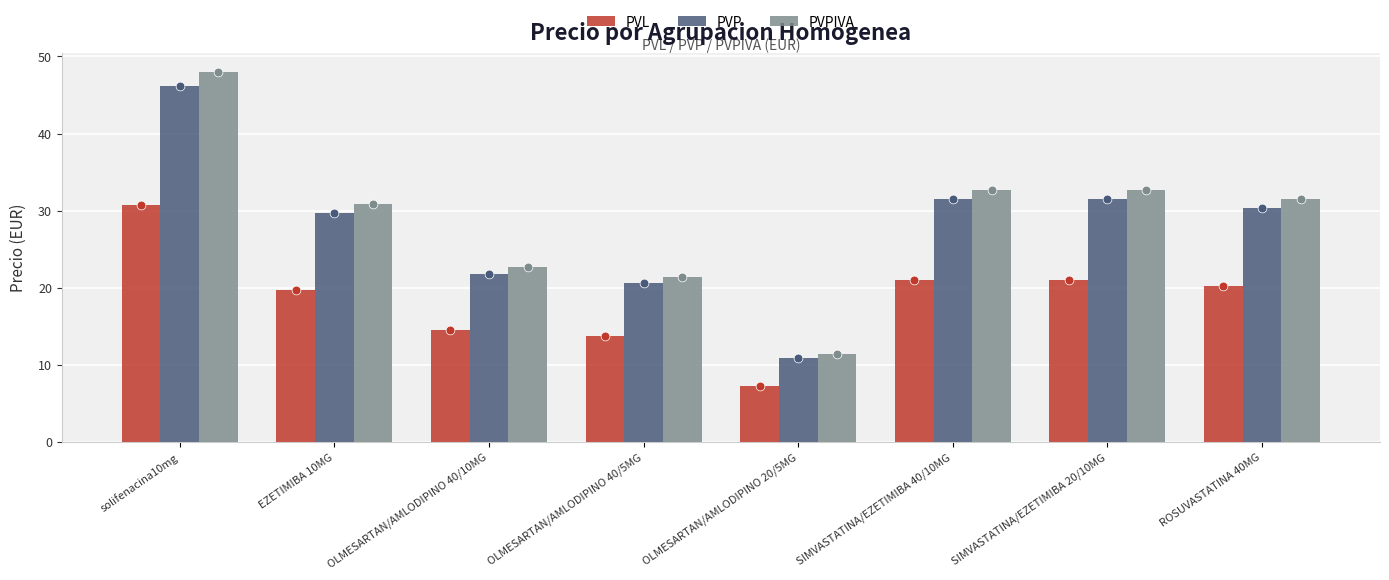

Which series has the largest total across all categories?

PVPIVA